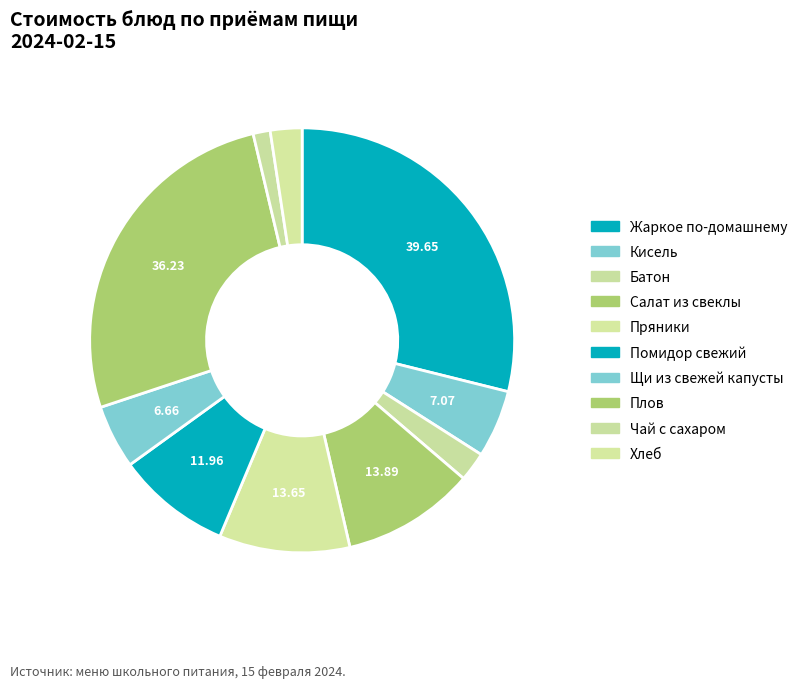

To the nearest percent, what portion does Жаркое по-домашнему represent?

29%